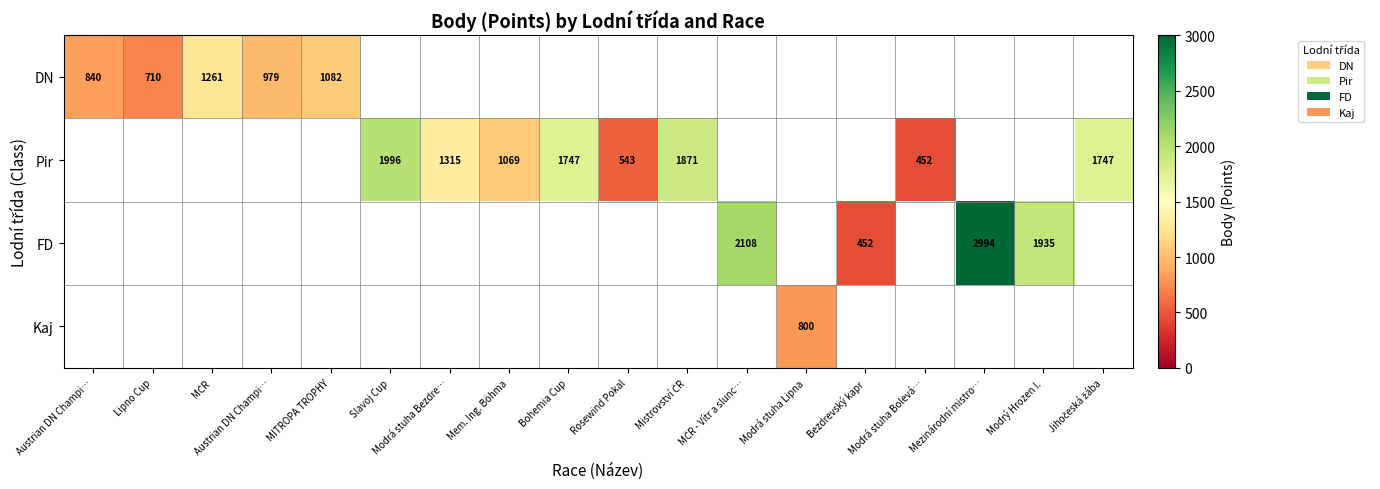

At which label is DN closest to 985?

Austrian DN Champi…